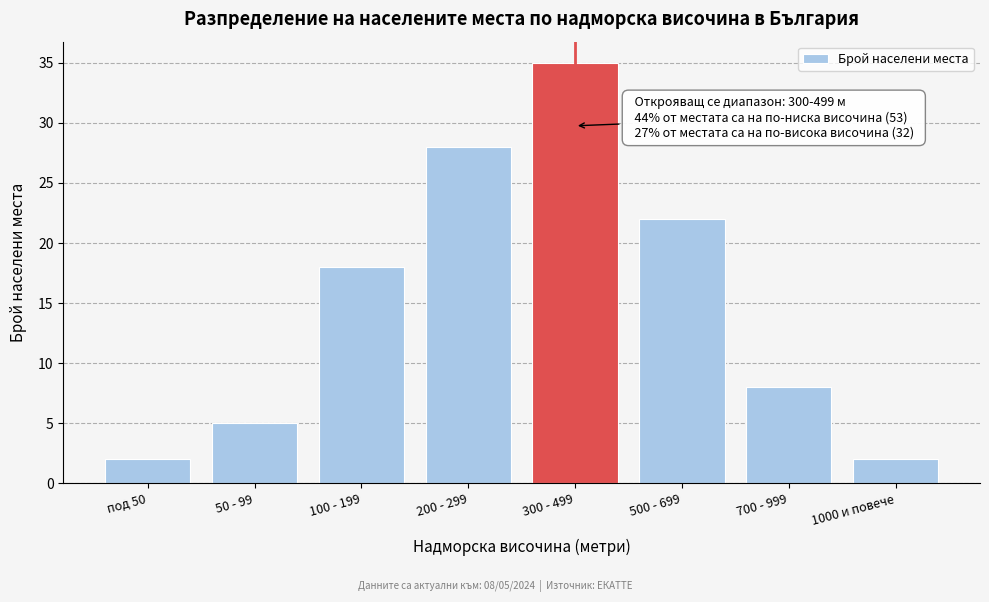

Reading left to right, transcribe all the data shown in this chart.

под 50=2	50 - 99=5	100 - 199=18	200 - 299=28	300 - 499=35	500 - 699=22	700 - 999=8	1000 и повече=2